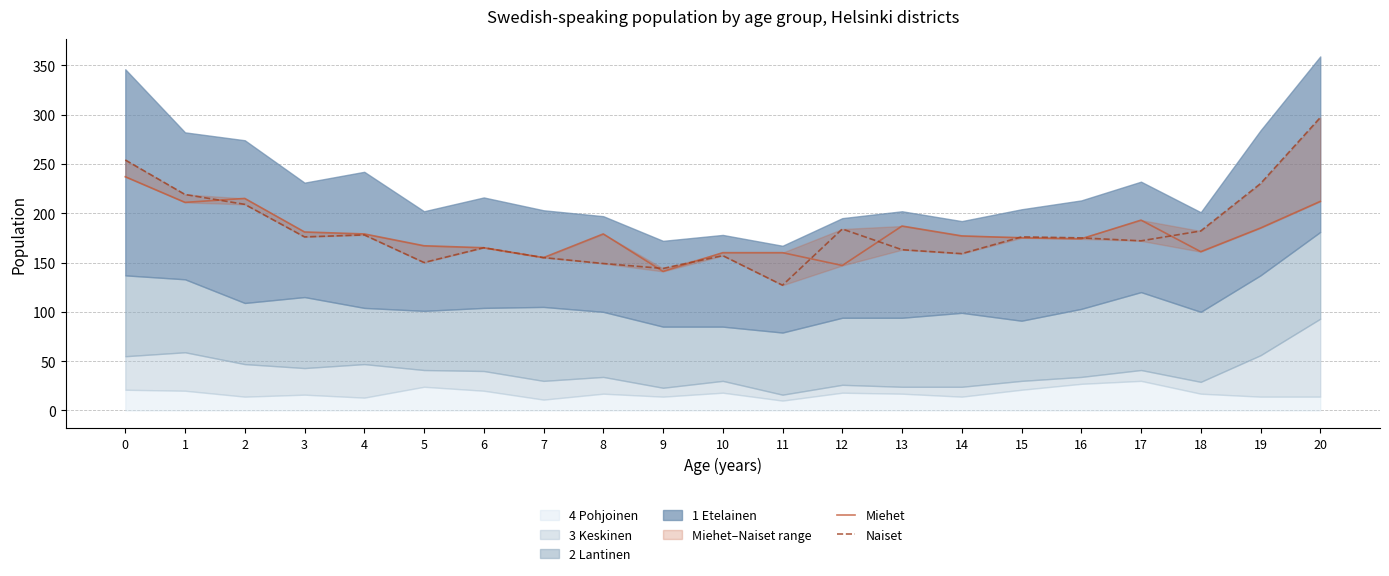

Is it true that Naiset equals 213 at 14?

False